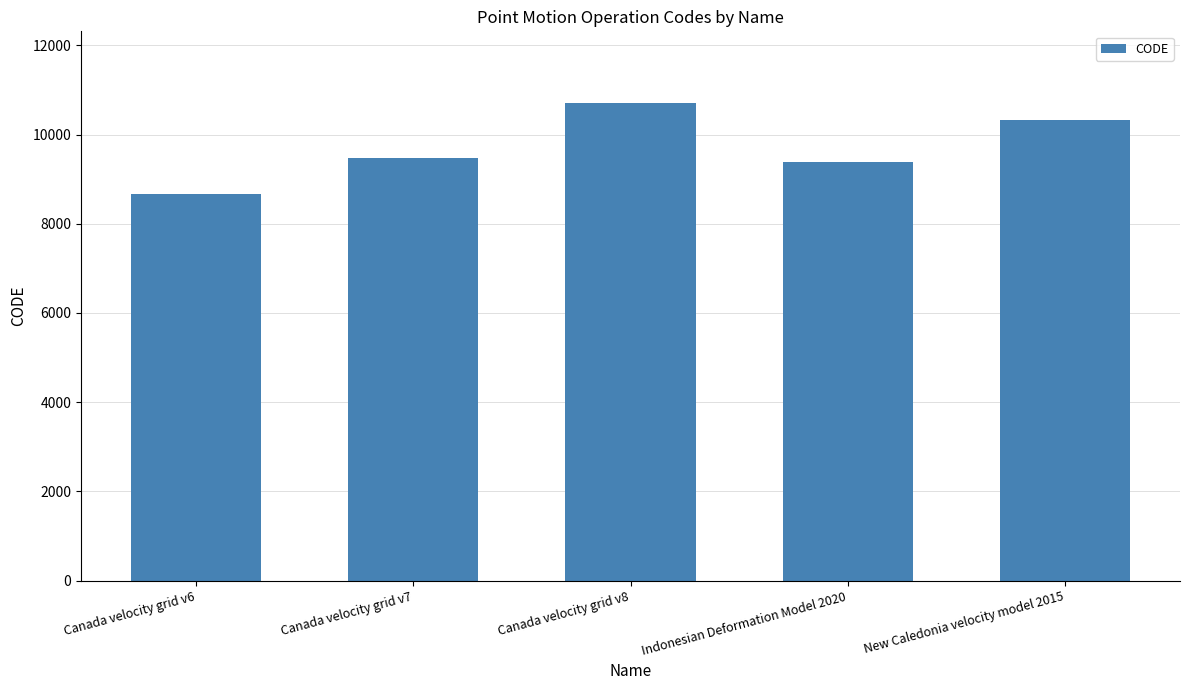

How many bars are there in total?

5